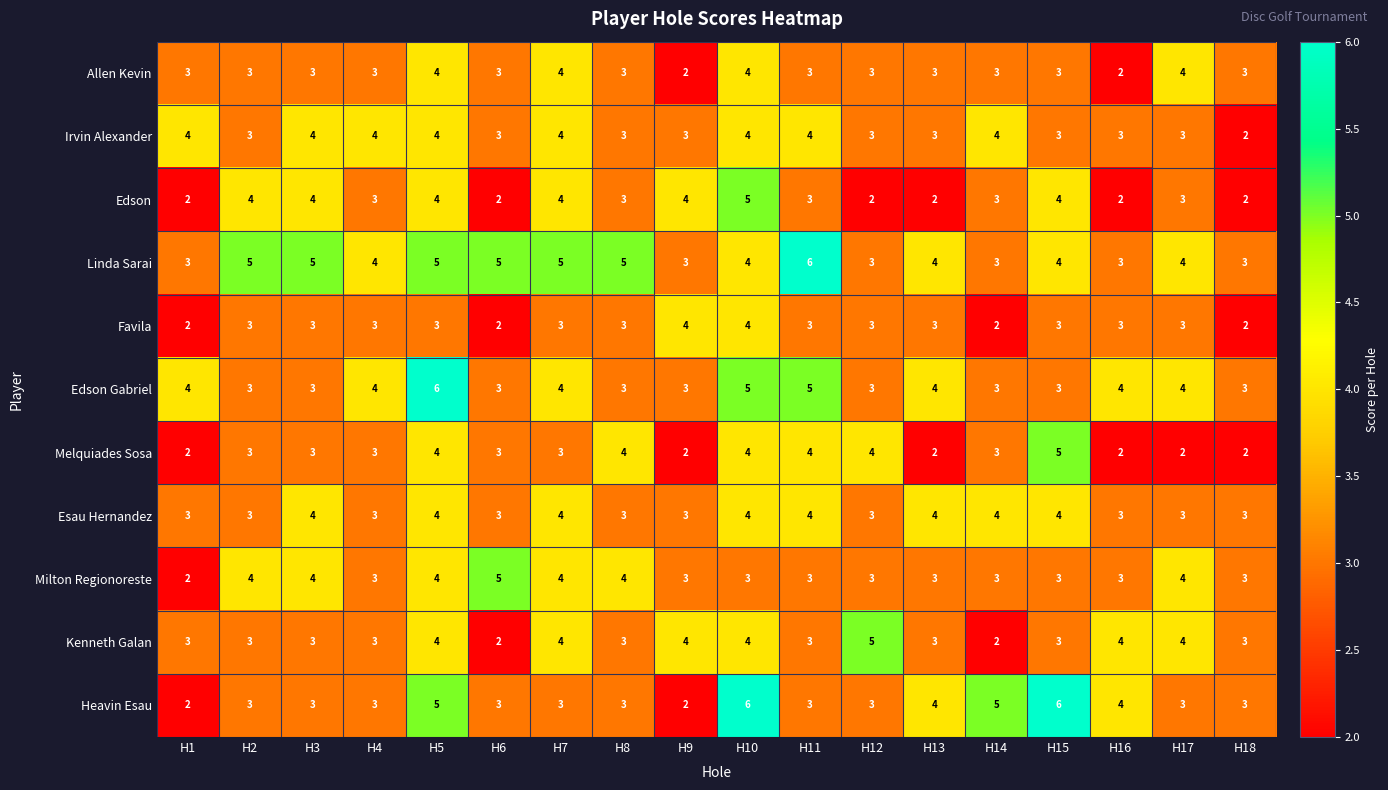

The value of Edson at H11 is 3. True or false?

True